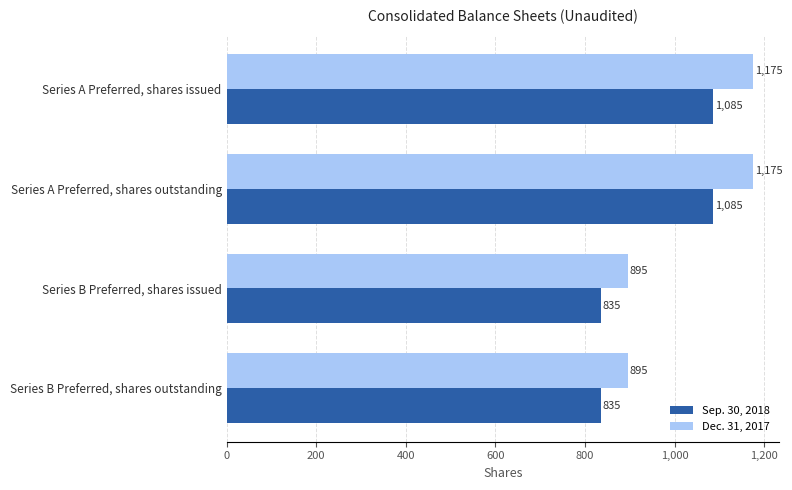

What value does the Sep. 30, 2018 series have at Series A Preferred, shares outstanding, to the nearest 50?

1100